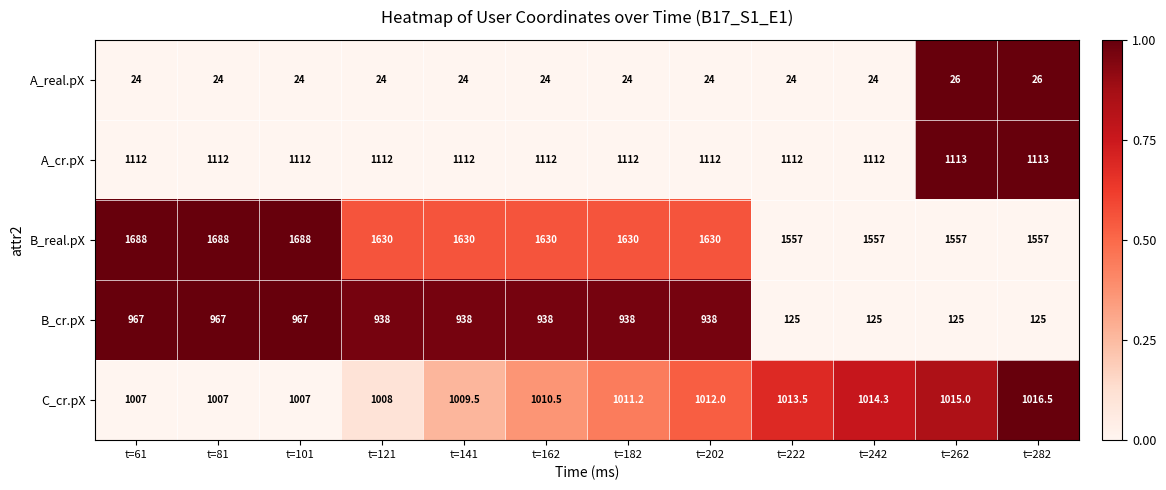

Rank the series at t=182 from lowest to highest value.

A_real.pX, B_cr.pX, C_cr.pX, A_cr.pX, B_real.pX